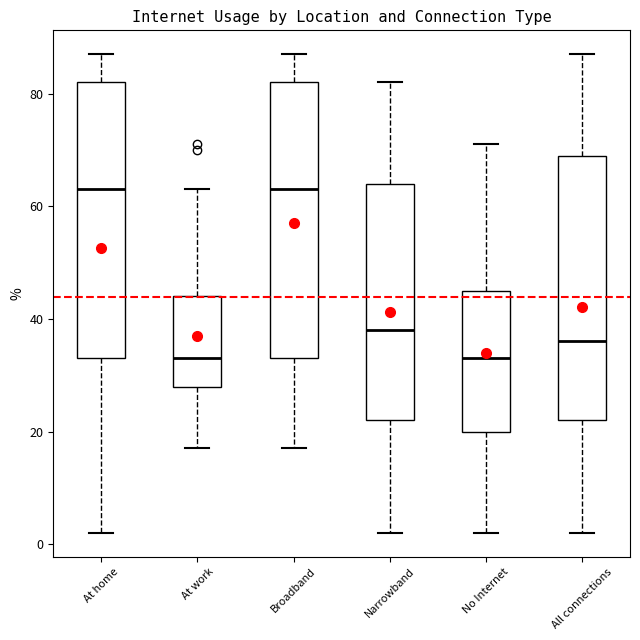

Reading left to right, read every box against the y-axis: the position of its median line, the range the box covers, and the ends of its whiskers. The values are not printed on the chart, so give them approximately, as read against the axis.

At home: median 64, box 34 to 82, whiskers 2 to 88
At work: median 34, box 28 to 44, whiskers 18 to 64
Broadband: median 64, box 34 to 82, whiskers 18 to 88
Narrowband: median 38, box 22 to 64, whiskers 2 to 82
No Internet: median 34, box 20 to 46, whiskers 2 to 72
All connections: median 36, box 22 to 70, whiskers 2 to 88